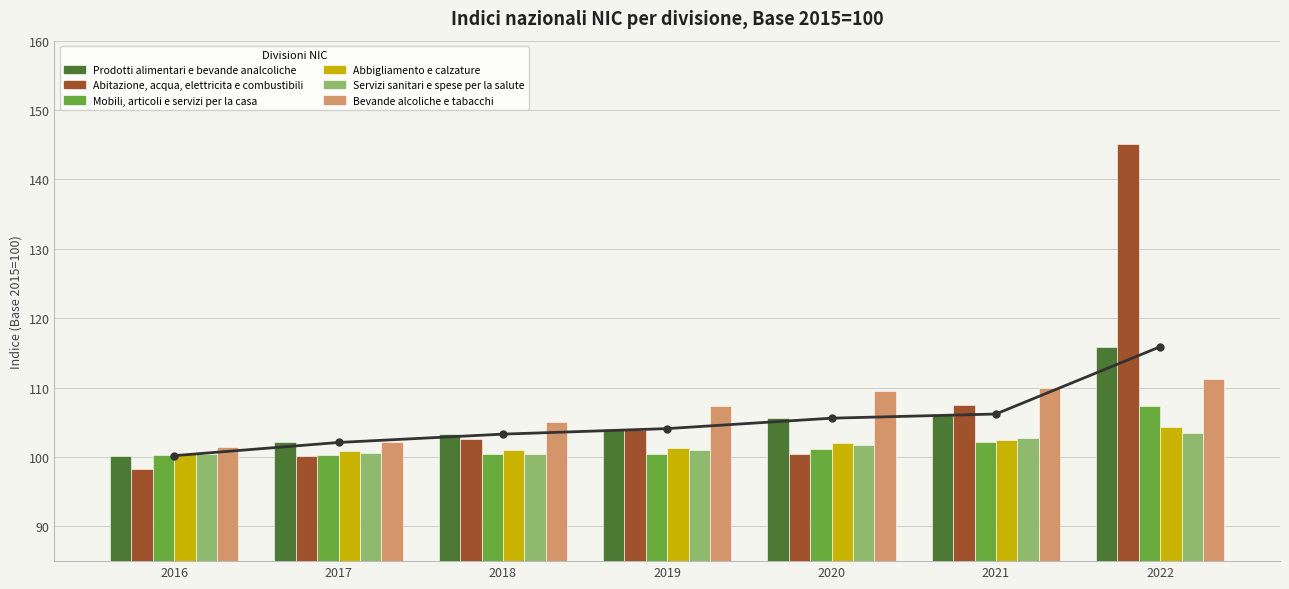

At which label does Bevande alcoliche e tabacchi reach its minimum?

2016